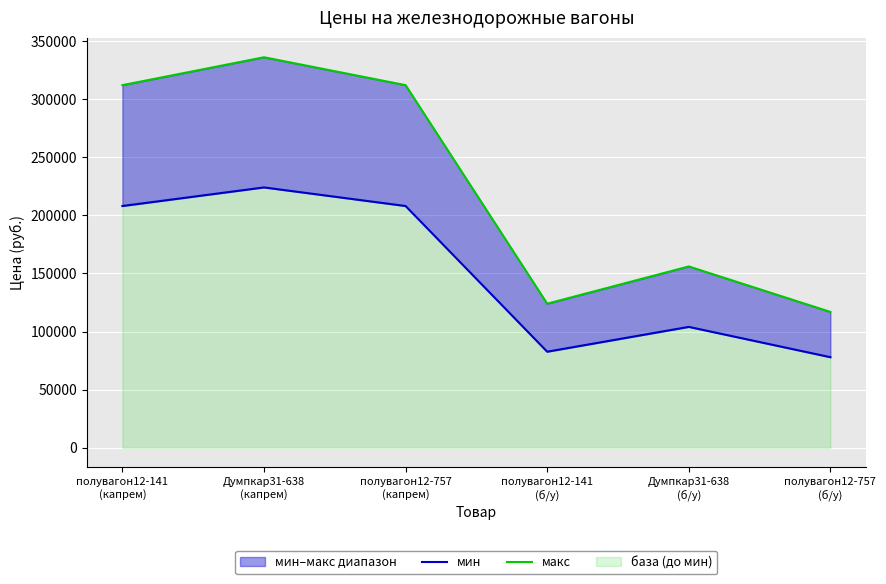

True or false: мин and макс cross at least once.

False